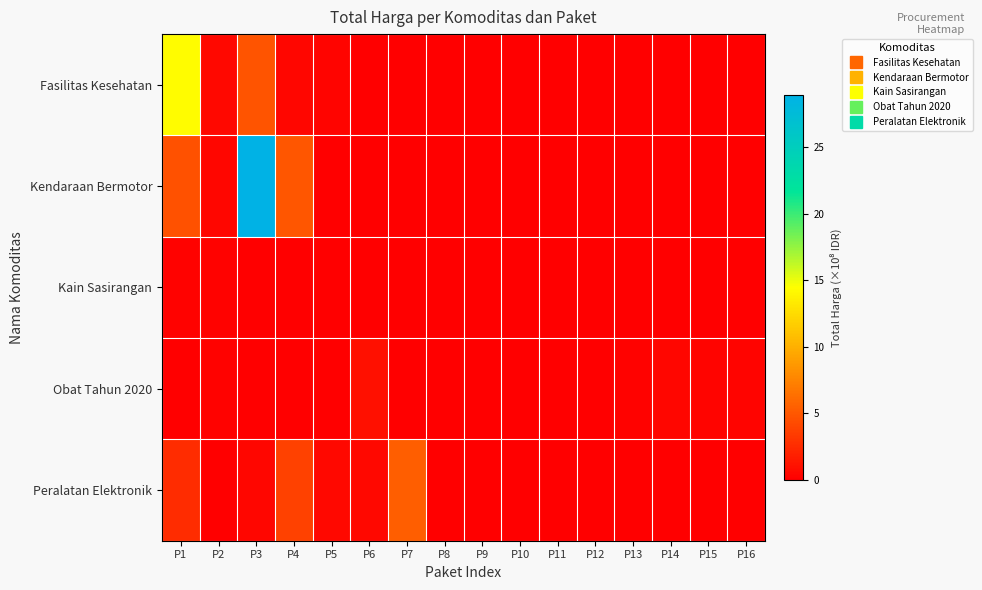

Reading right to left, what are all the values shown in this chart?

Fasilitas Kesehatan: P16=0.0	P15=0.0	P14=0.0	P13=0.0	P12=0.0	P11=0.0	P10=0.0	P9=0.0	P8=0.0	P7=0.0	P6=0.0	P5=0.3	P4=0.3	P3=4.8	P2=0.5	P1=14.3
Kendaraan Bermotor: P16=0.0	P15=0.0	P14=0.0	P13=0.0	P12=0.0	P11=0.0	P10=0.0	P9=0.0	P8=0.0	P7=0.0	P6=0.0	P5=0.0	P4=4.9	P3=28.9	P2=0.4	P1=4.6
Kain Sasirangan: P16=0.0	P15=0.0	P14=0.0	P13=0.0	P12=0.0	P11=0.0	P10=0.0	P9=0.0	P8=0.0	P7=0.0	P6=0.0	P5=0.0	P4=0.0	P3=0.0	P2=0.2	P1=0.2
Obat Tahun 2020: P16=0.3	P15=0.2	P14=0.4	P13=0.1	P12=0.1	P11=0.1	P10=0.0	P9=0.0	P8=0.0	P7=0.0	P6=1.0	P5=0.0	P4=0.0	P3=0.1	P2=0.2	P1=0.1
Peralatan Elektronik: P16=0.0	P15=0.0	P14=0.0	P13=0.0	P12=0.0	P11=0.0	P10=0.0	P9=0.0	P8=0.0	P7=5.4	P6=0.5	P5=0.6	P4=3.7	P3=0.3	P2=0.0	P1=2.5